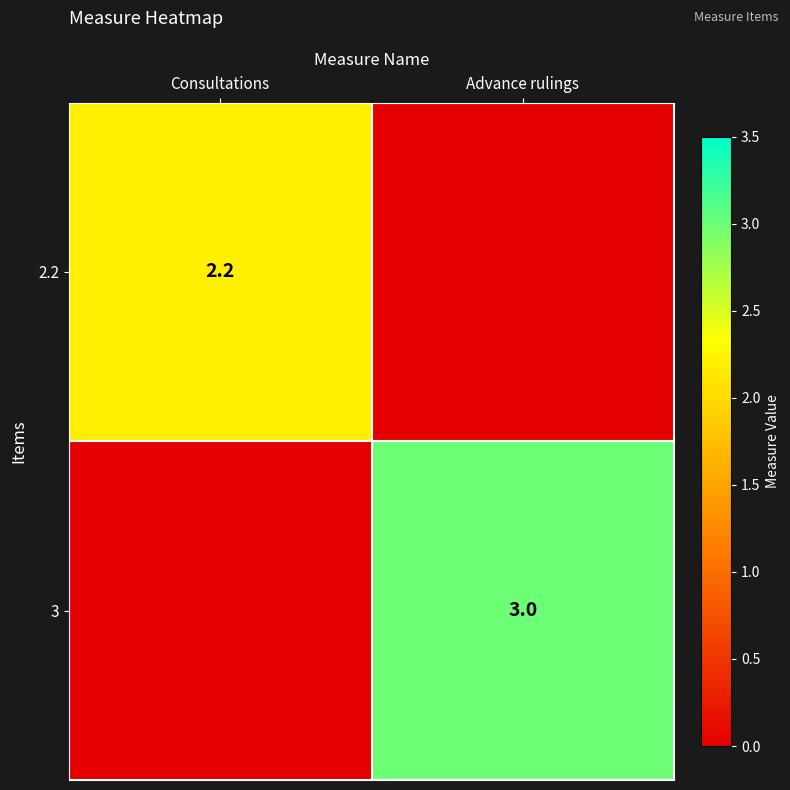

The value of 2.2 at Consultations is 2.2. True or false?

True